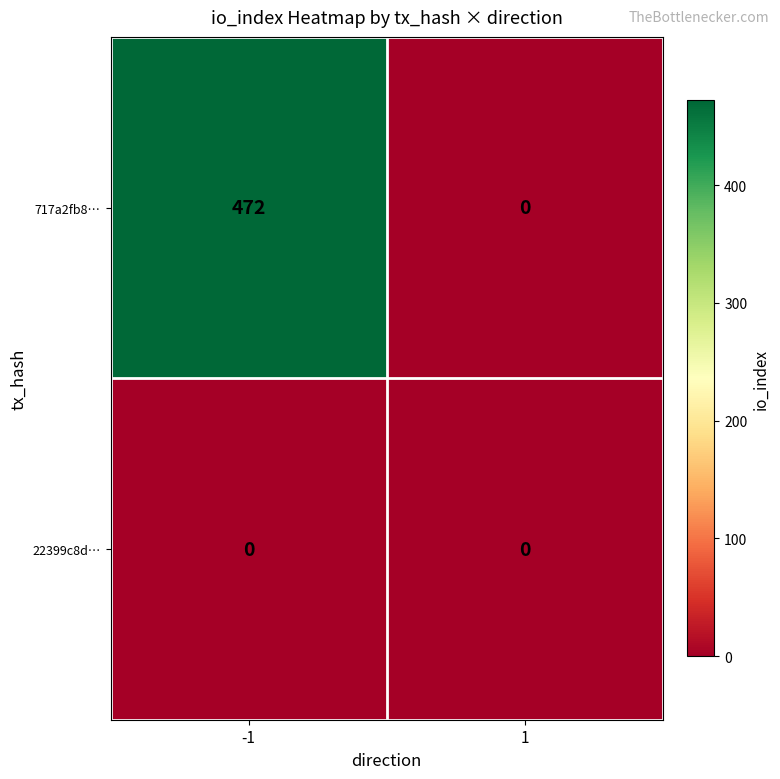

At how many categories does at least one series exceed 214?

1